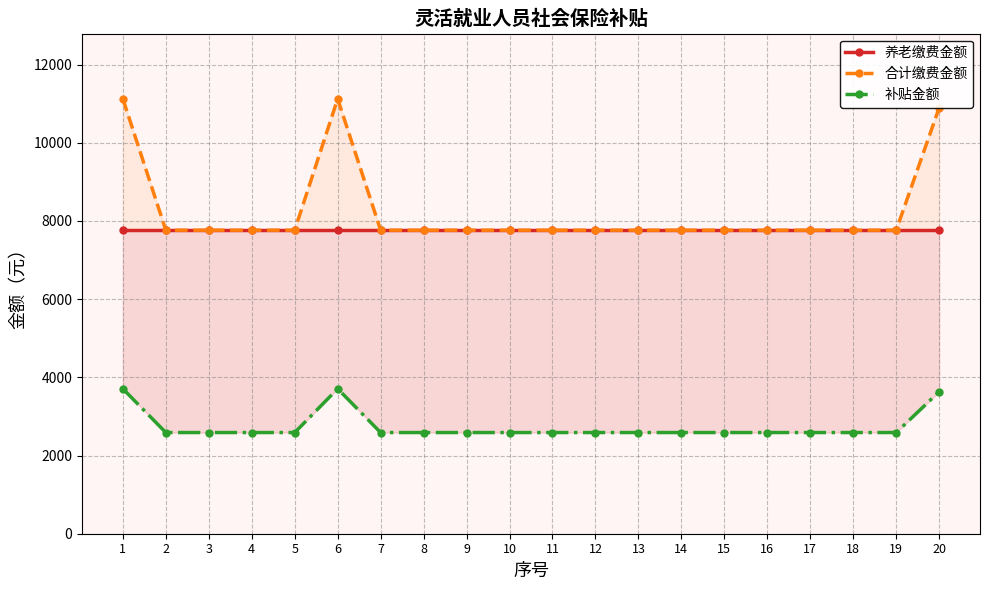

List the series in order of their peak value, highest first.

合计缴费金额, 养老缴费金额, 补贴金额